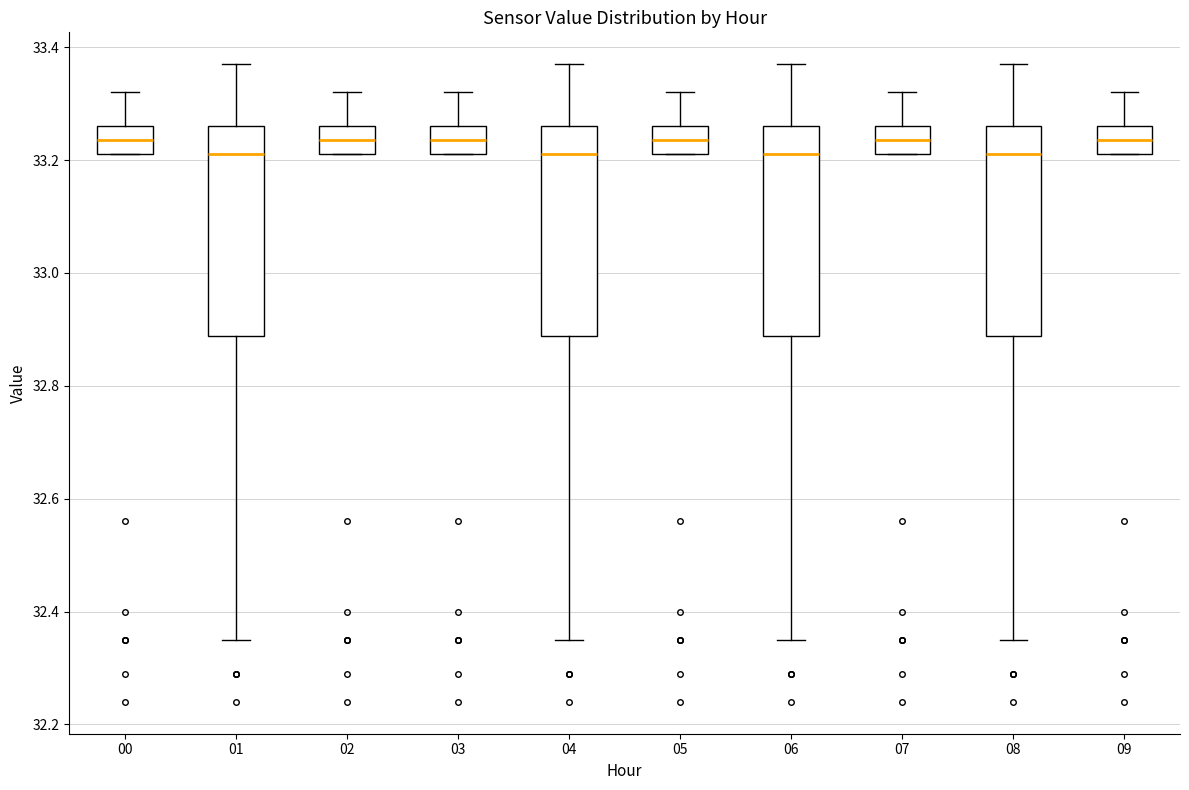

Reading left to right, read every box against the y-axis: the position of its median line, the range the box covers, and the ends of its whiskers. The values are not printed on the chart, so give them approximately, as read against the axis.

00: median 33.24, box 33.22 to 33.26, whiskers 33.22 to 33.32
01: median 33.22, box 32.88 to 33.26, whiskers 32.36 to 33.38
02: median 33.24, box 33.22 to 33.26, whiskers 33.22 to 33.32
03: median 33.24, box 33.22 to 33.26, whiskers 33.22 to 33.32
04: median 33.22, box 32.88 to 33.26, whiskers 32.36 to 33.38
05: median 33.24, box 33.22 to 33.26, whiskers 33.22 to 33.32
06: median 33.22, box 32.88 to 33.26, whiskers 32.36 to 33.38
07: median 33.24, box 33.22 to 33.26, whiskers 33.22 to 33.32
08: median 33.22, box 32.88 to 33.26, whiskers 32.36 to 33.38
09: median 33.24, box 33.22 to 33.26, whiskers 33.22 to 33.32